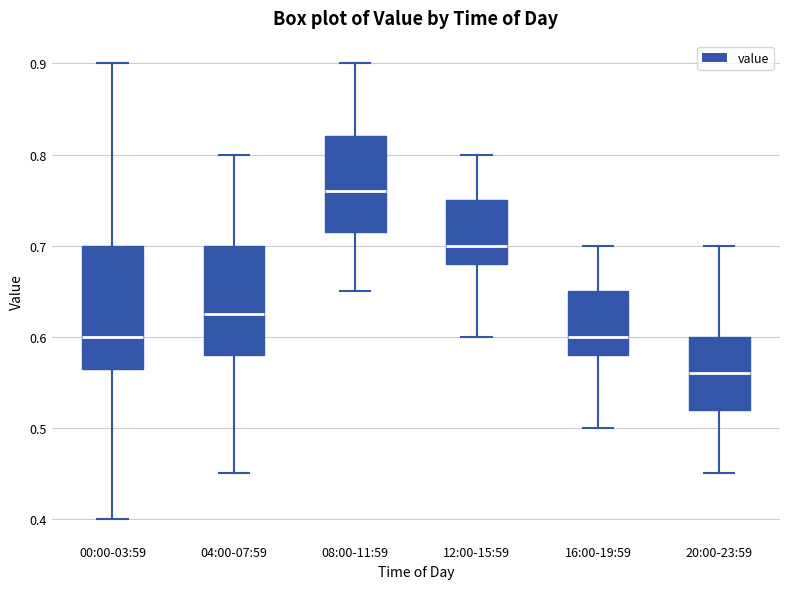

Reading left to right, read every box against the y-axis: the position of its median line, the range the box covers, and the ends of its whiskers. The values are not printed on the chart, so give them approximately, as read against the axis.

00:00-03:59: median 0.60, box 0.57 to 0.70, whiskers 0.40 to 0.90
04:00-07:59: median 0.63, box 0.58 to 0.70, whiskers 0.45 to 0.80
08:00-11:59: median 0.76, box 0.72 to 0.82, whiskers 0.65 to 0.90
12:00-15:59: median 0.70, box 0.68 to 0.75, whiskers 0.60 to 0.80
16:00-19:59: median 0.60, box 0.58 to 0.65, whiskers 0.50 to 0.70
20:00-23:59: median 0.56, box 0.52 to 0.60, whiskers 0.45 to 0.70